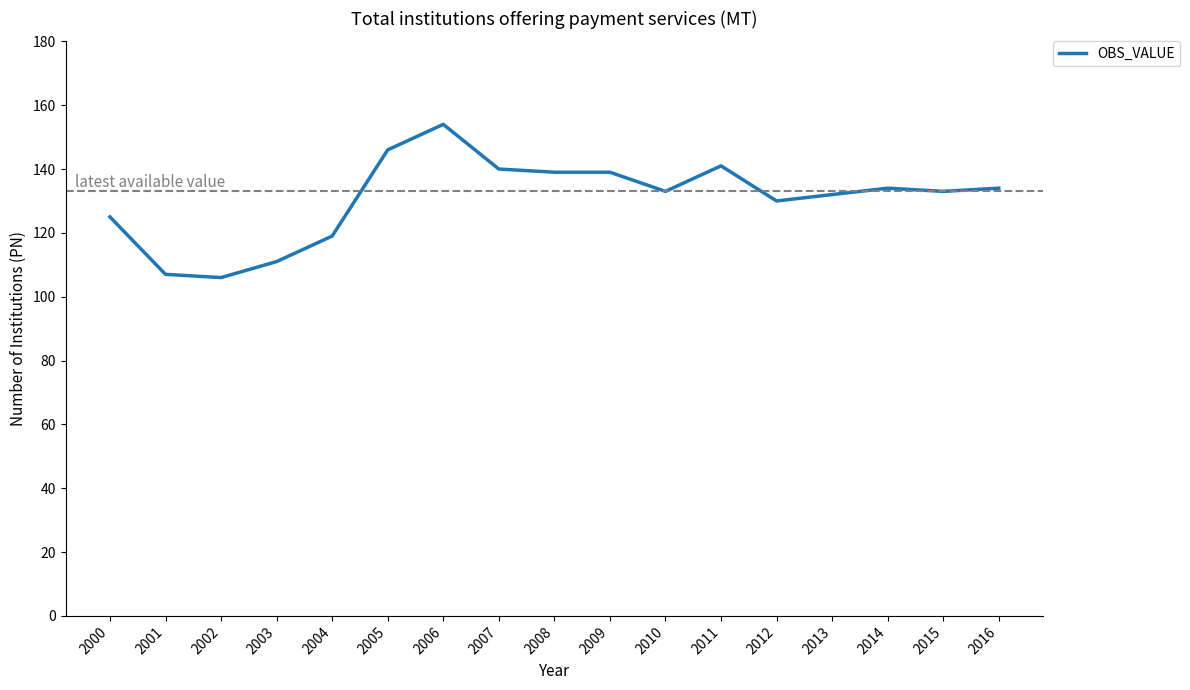

Does the chart display data point markers on the line(s)?

No